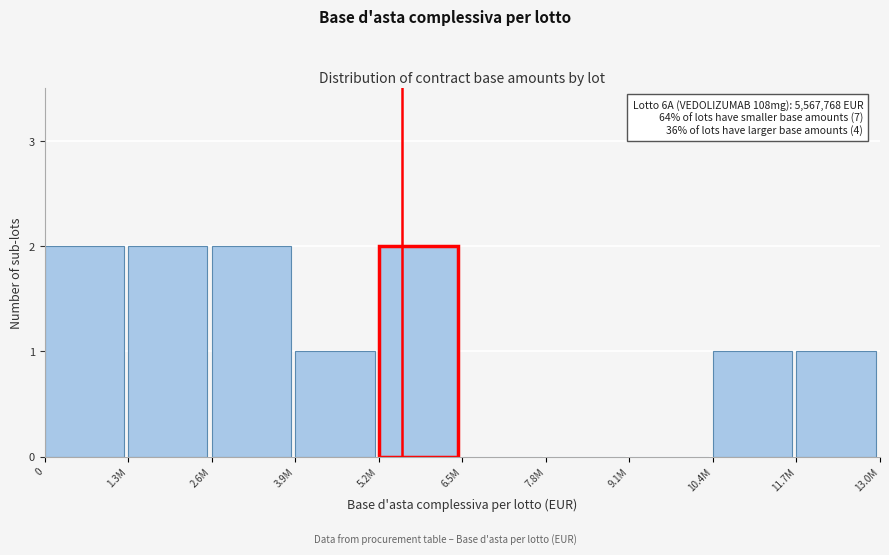

Reading right to left, extract all data points from this chart.

11.7M=1	10.4M=1	9.1M=0	7.8M=0	6.5M=0	5.2M=2	3.9M=1	2.6M=2	1.3M=2	0=2